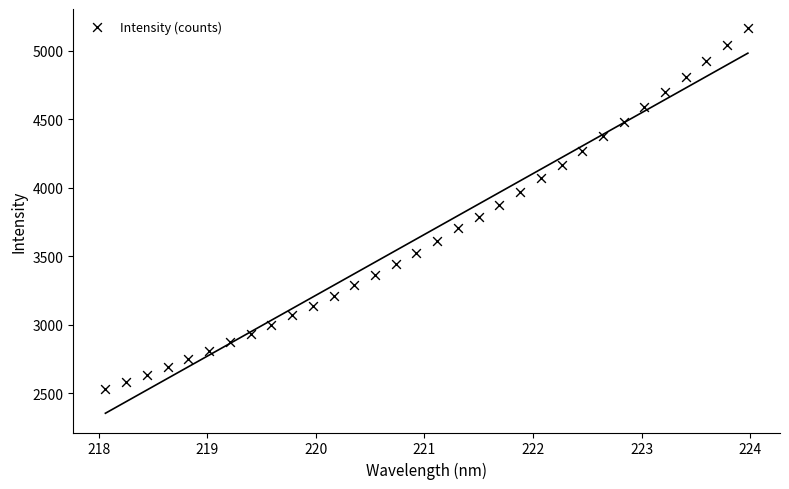

What is the range of Y values (max minus min)?

2635.4